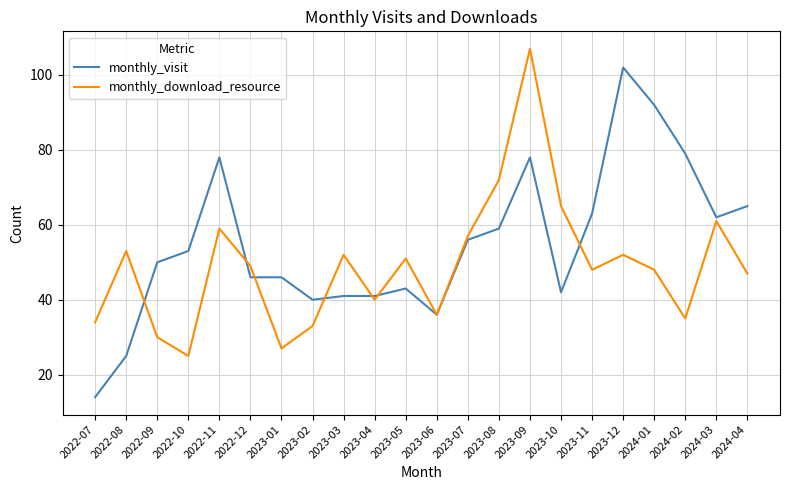

In monthly_download_resource, how many points are lower than both neighbors (excluding endpoints)?

6